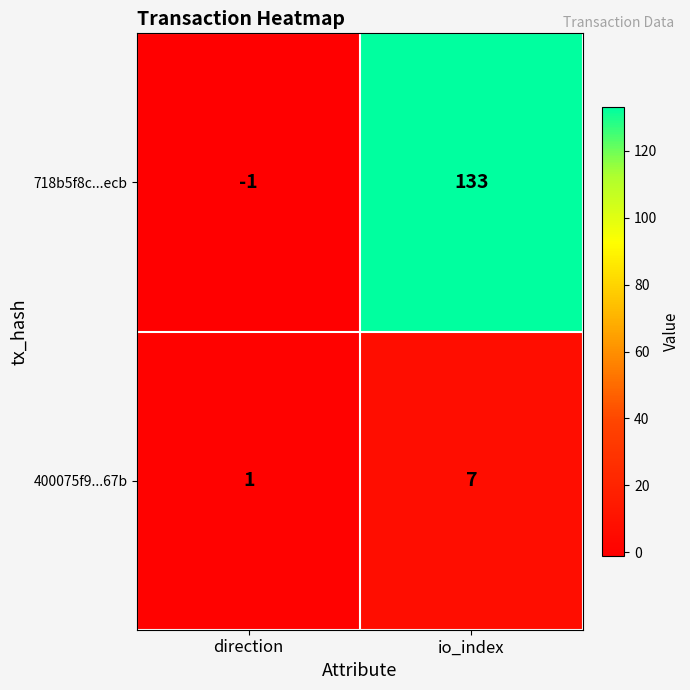

The value of 718b5f8c...ecb at direction is -1. True or false?

True